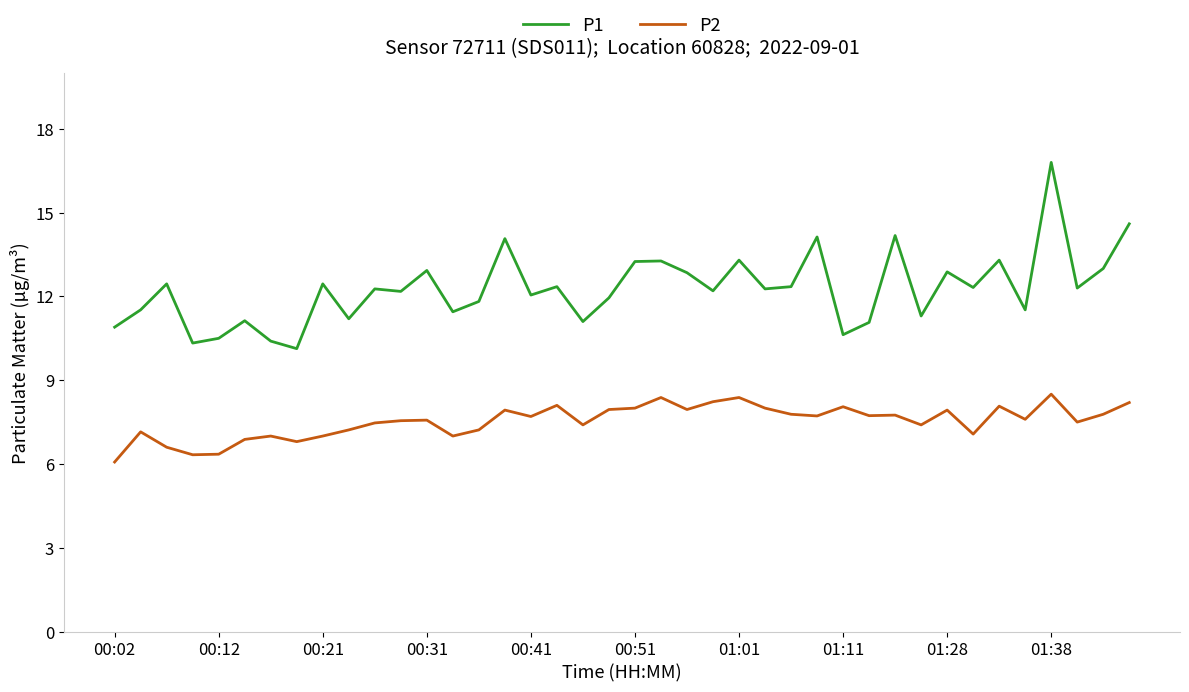

Rank the series by their average value, from lowest to highest.

P2, P1